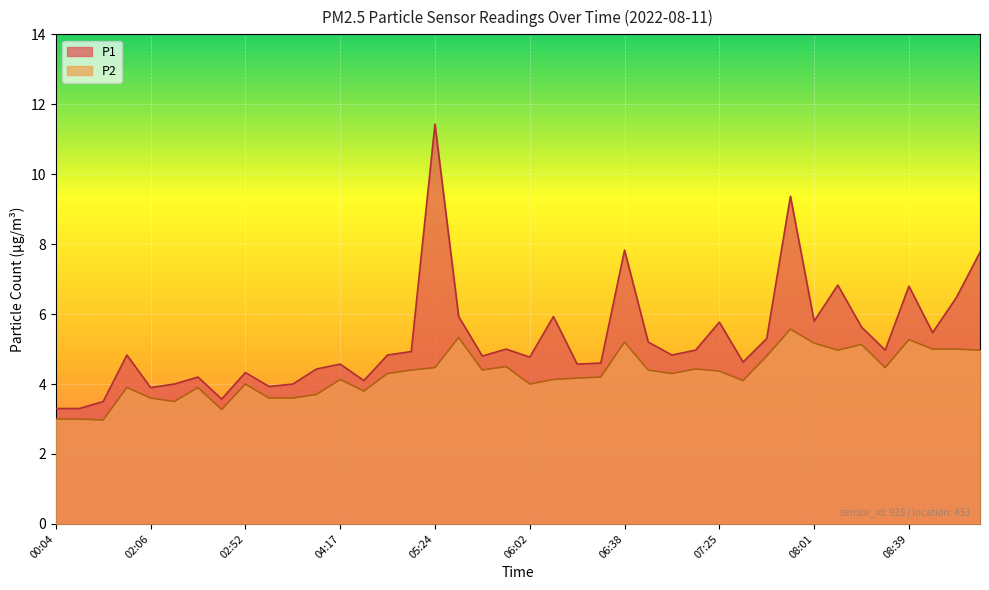

Where does the P2 series first go above 4?

04:17